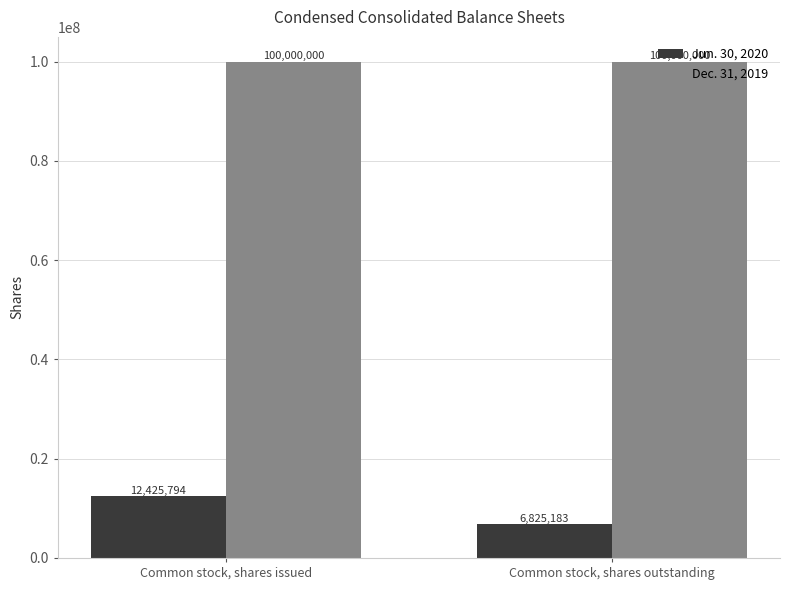

What is the approximate value of Jun. 30, 2020 at Common stock, shares issued, to the nearest 50?

12425800